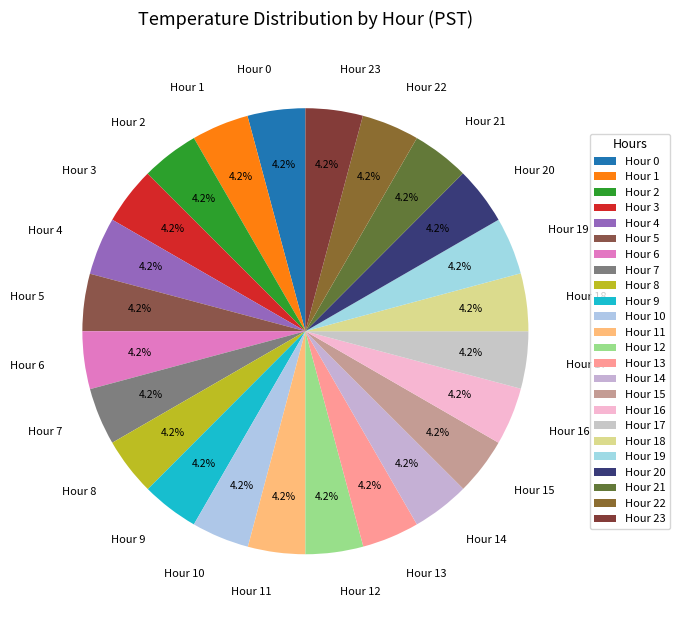

How many slices are in this pie chart?

24